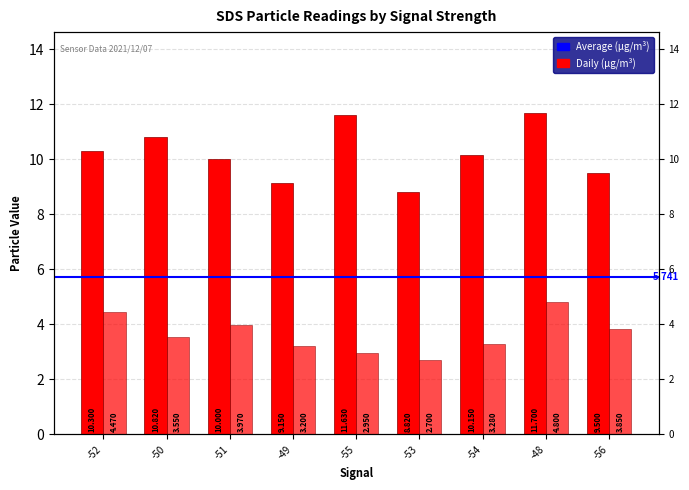

How many categories are shown in the chart?

9